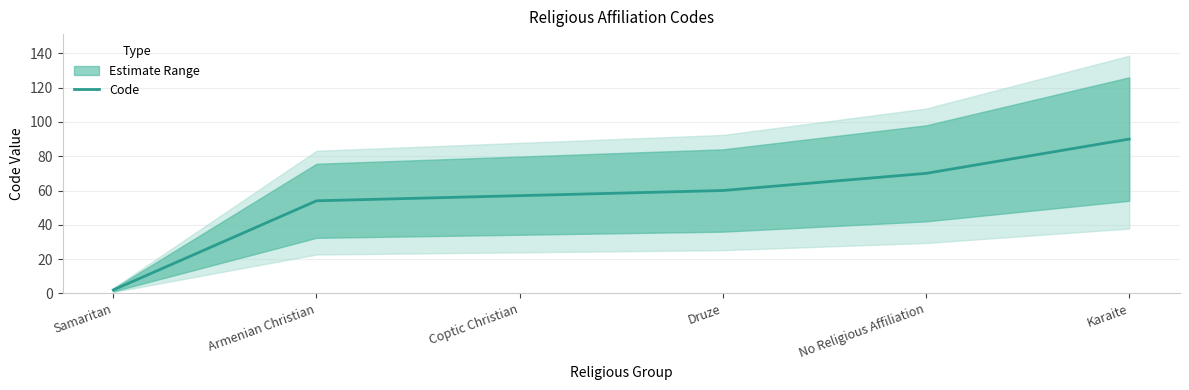

What is the average value?

56